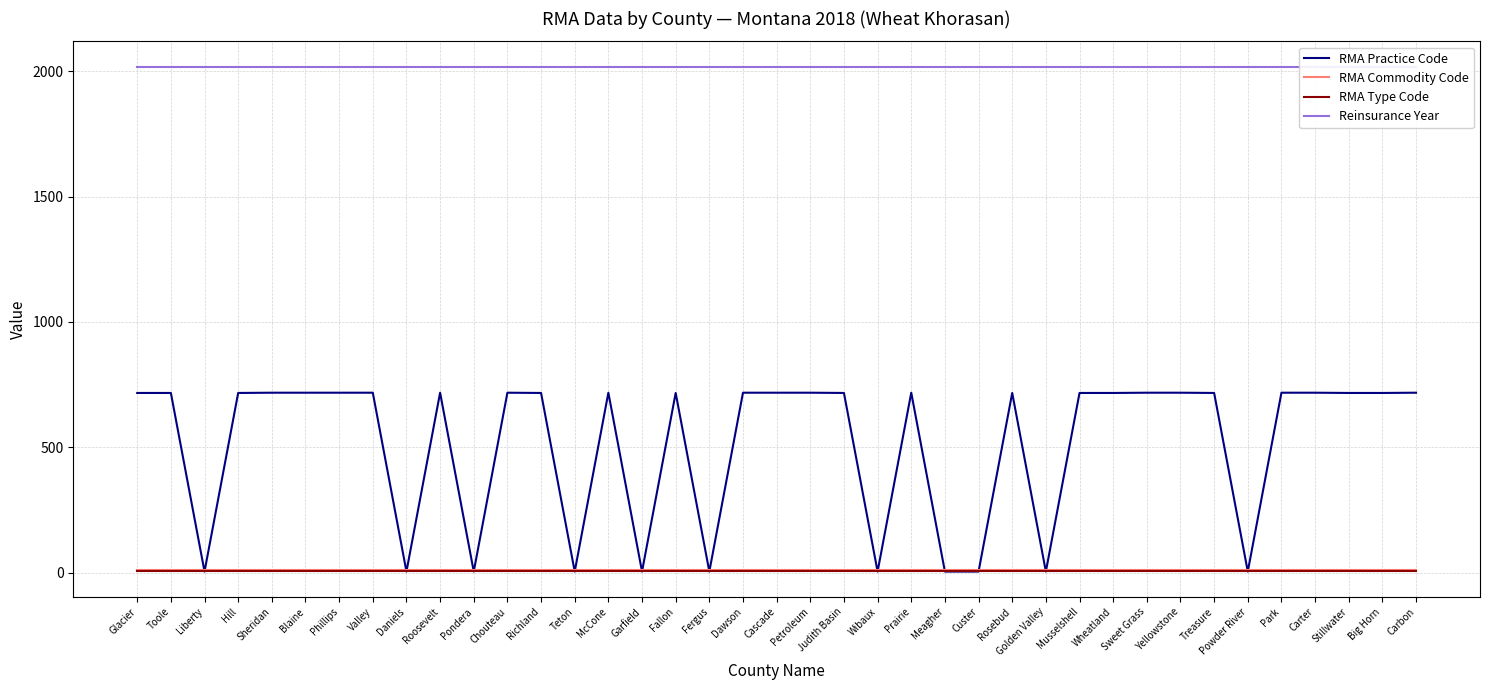

What is the sum of the RMA Type Code values at Carter and Meagher?

18